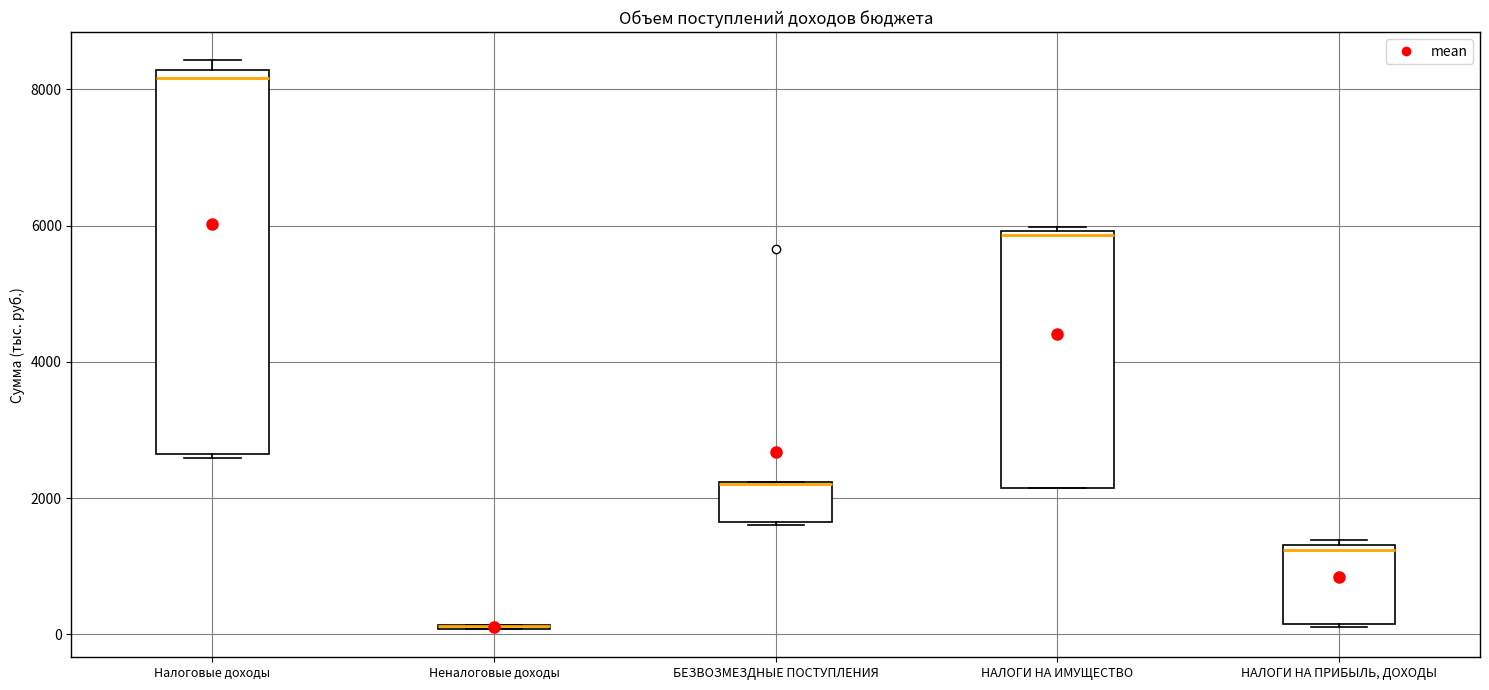

Where does the median line of the box for НАЛОГИ НА ПРИБЫЛЬ, ДОХОДЫ sit on the y-axis? The values are not printed on the chart, so give them approximately, as read against the axis.

1200